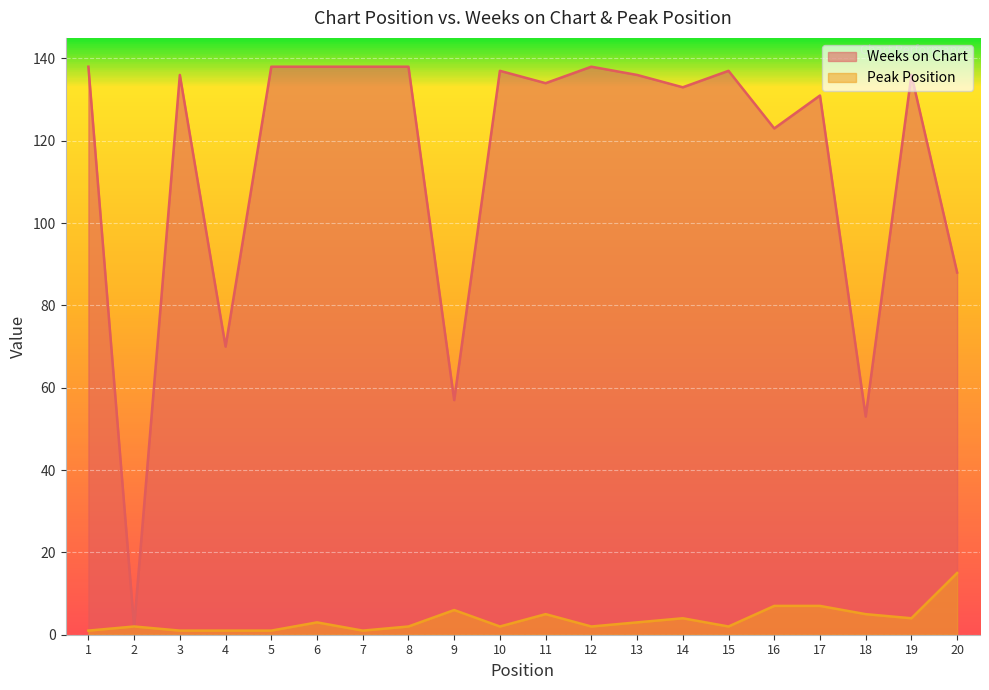

Between 1 and 6, which series saw the biggest shift?

Peak Position